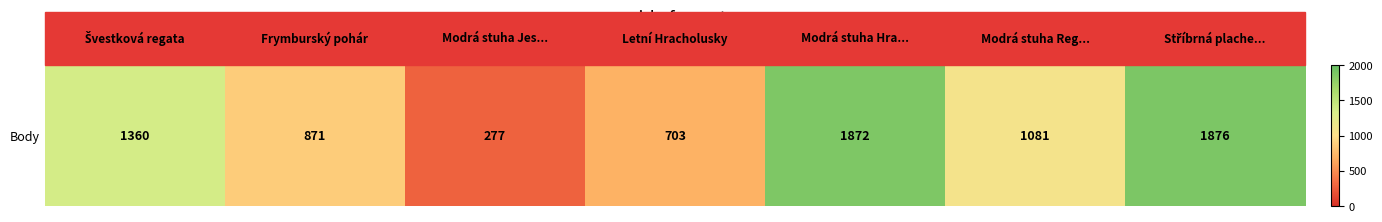

Which has a higher value, Frymburský pohár or Letní Hracholusky?

Frymburský pohár